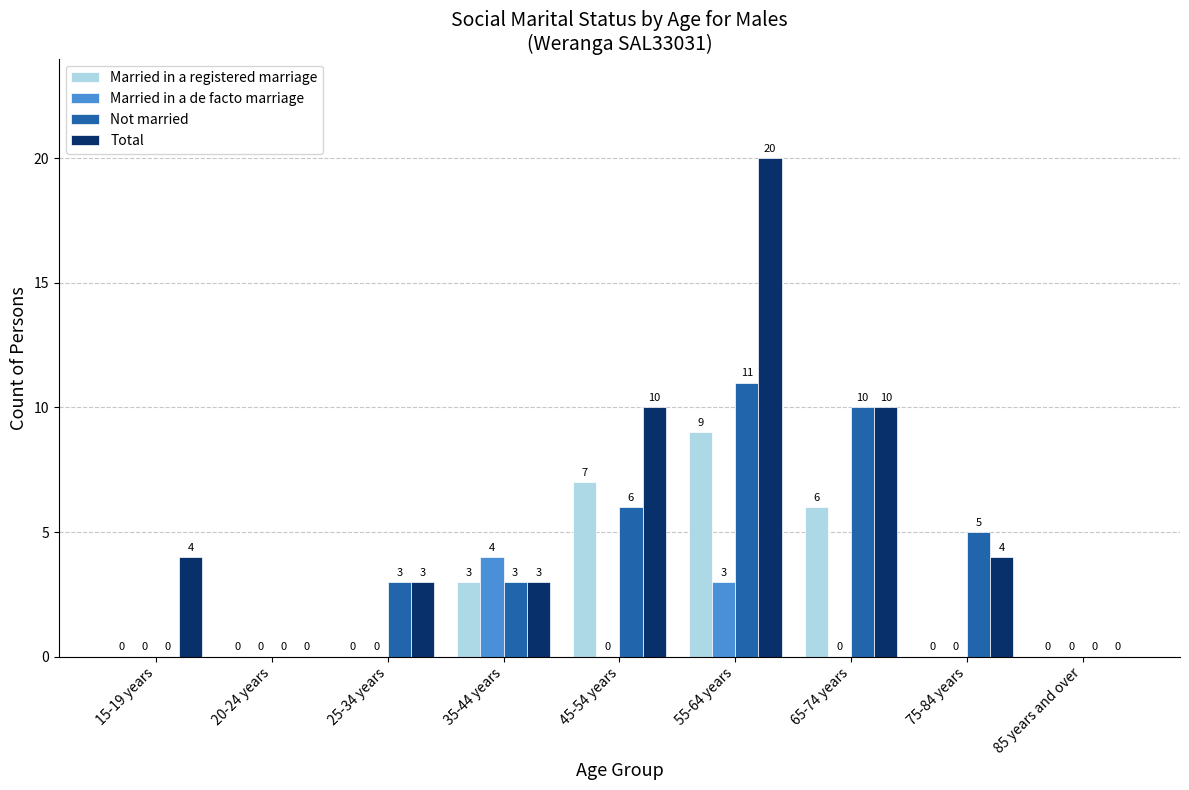

What is the total value across all series at 55-64 years?

43